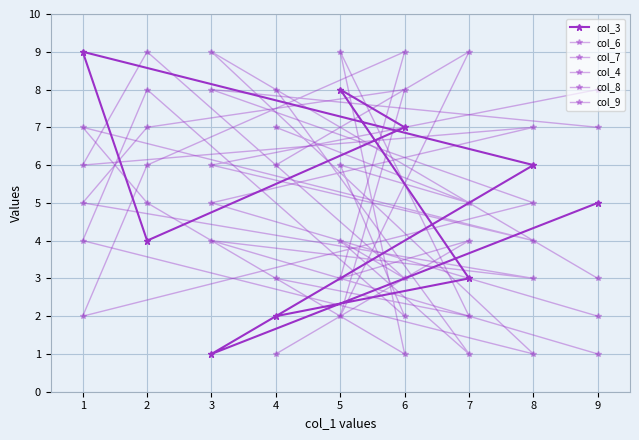

What is the difference between the maximum and second lowest values in the col_9 series?

7